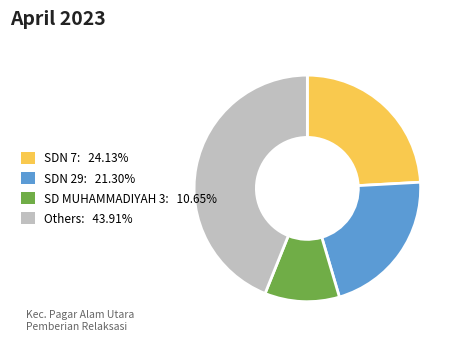

Combined, do SD MUHAMMADIYAH 3: 10.65% and SDN 29: 21.30% account for over 50%?

No